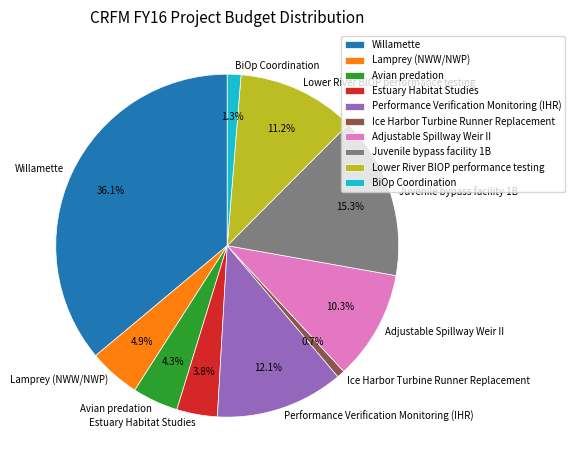

Which has a higher value, Avian predation or Lower River BIOP performance testing?

Lower River BIOP performance testing